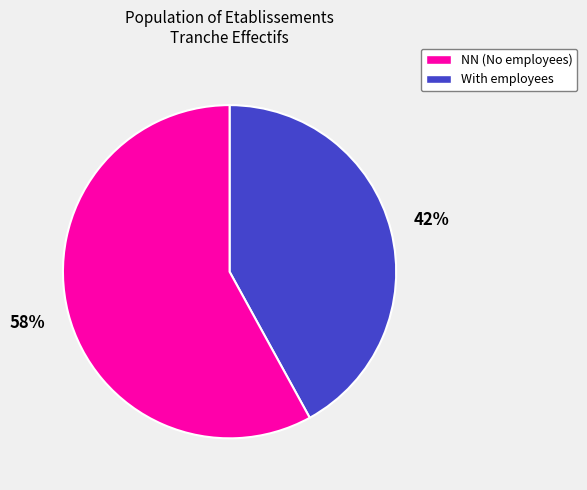

Does any single category account for the majority?

Yes